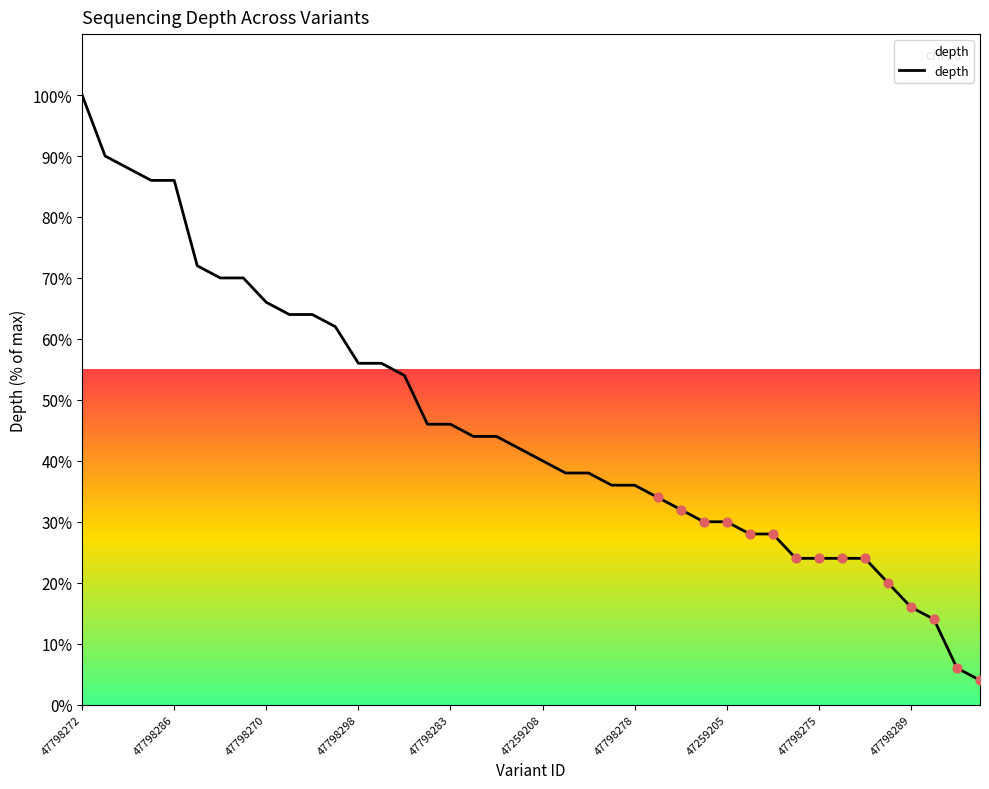

What is the difference between the maximum and minimum values?

96.0